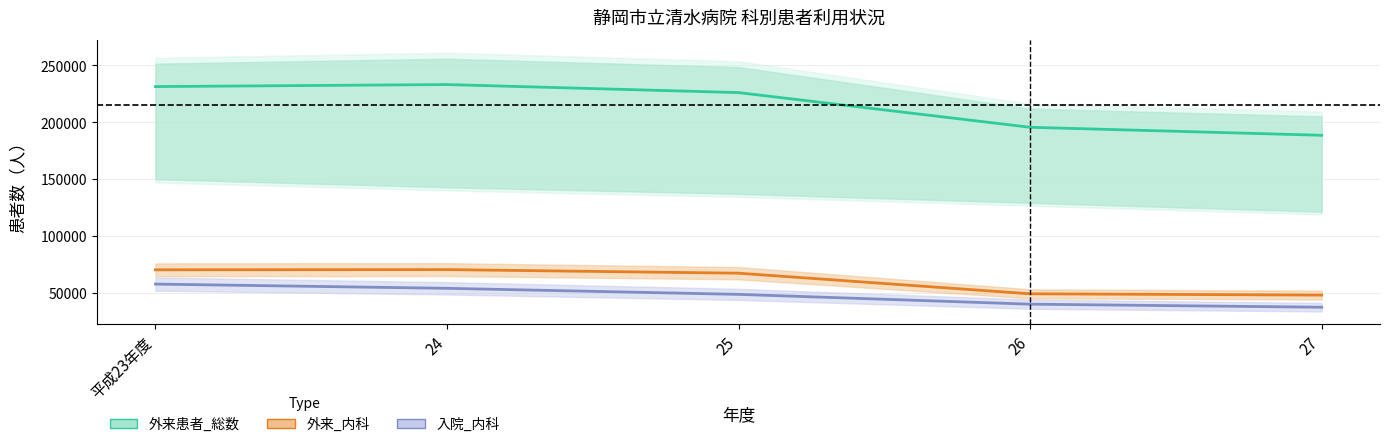

What is the difference between the 外来患者_総数 values at 24 and 25?

7066